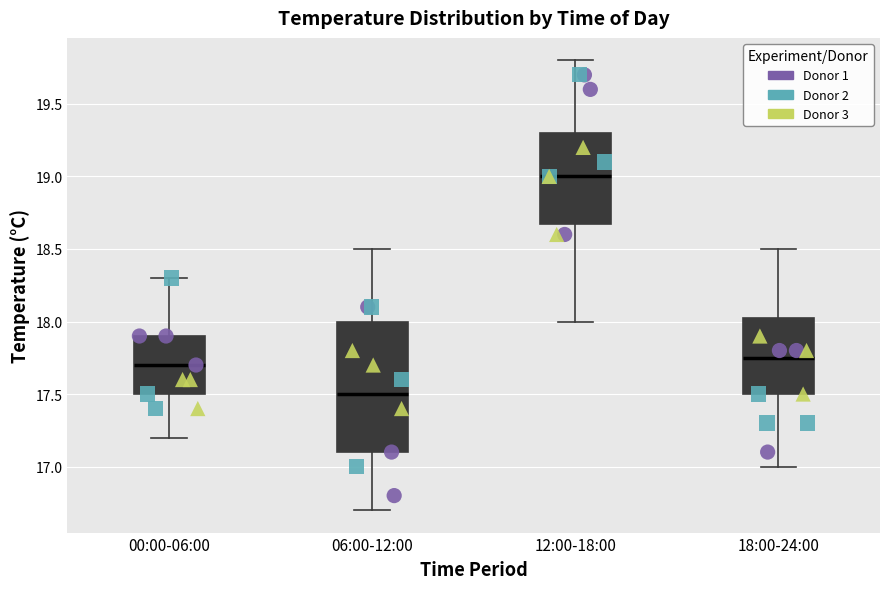

Where is the upper edge of the box for 18:00-24:00 on the y-axis? The values are not printed on the chart, so give them approximately, as read against the axis.

18.05